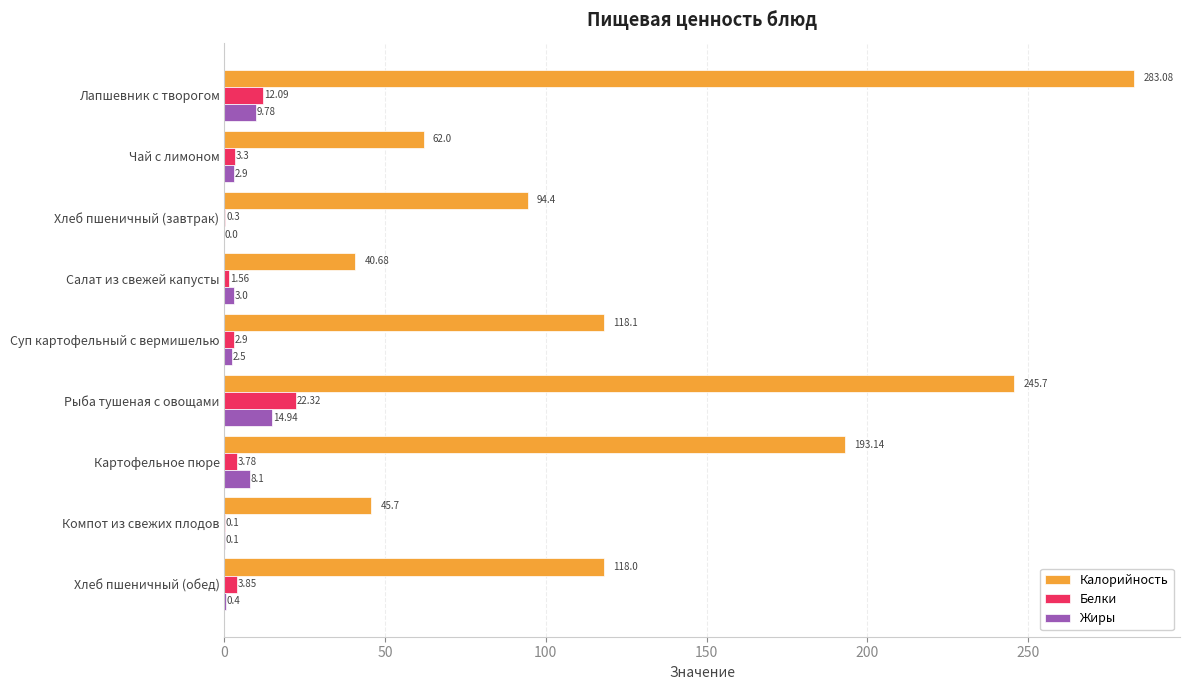

What is the maximum value for Белки?

22.3